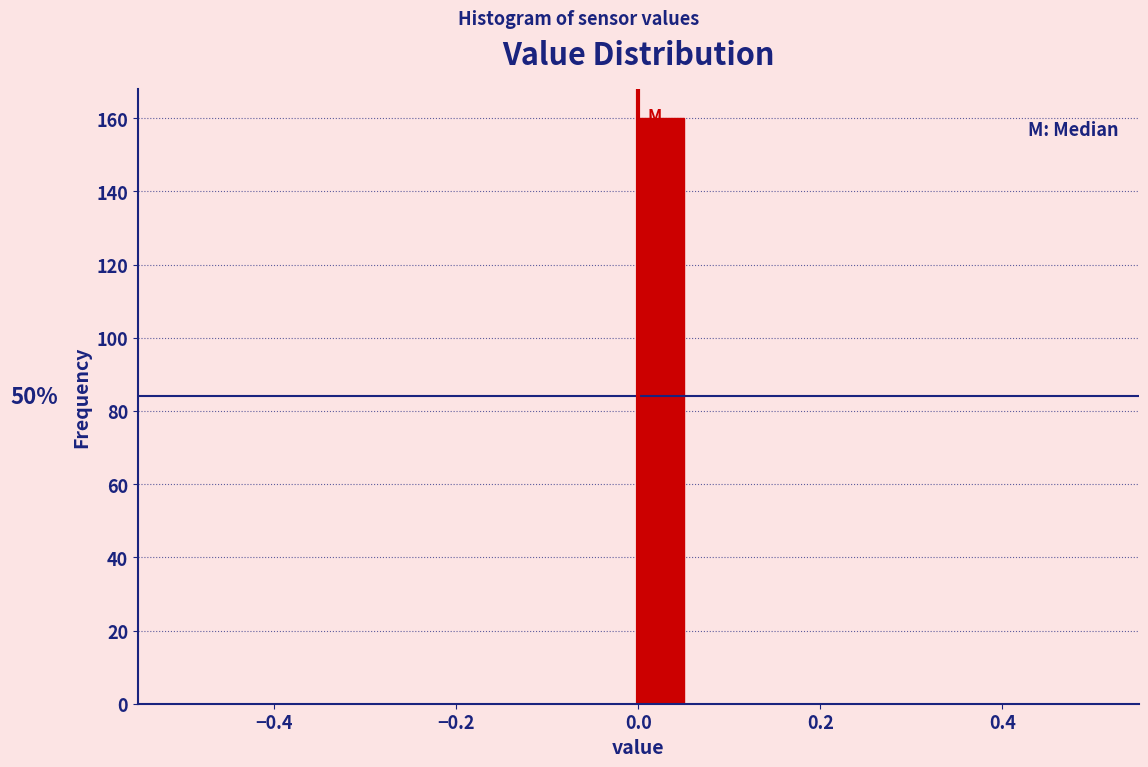

Around what value on the x-axis is the tallest bar? Give the approximate position of its centre, as read against the axis.

0.02